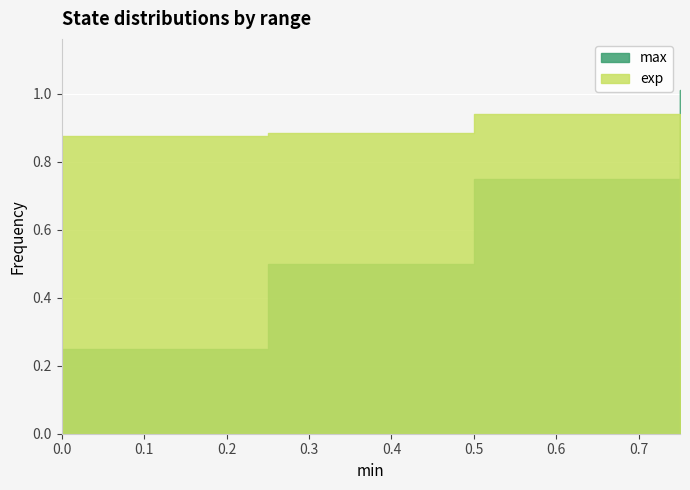

True or false: exp has more than 2 points higher than both neighbors.

False